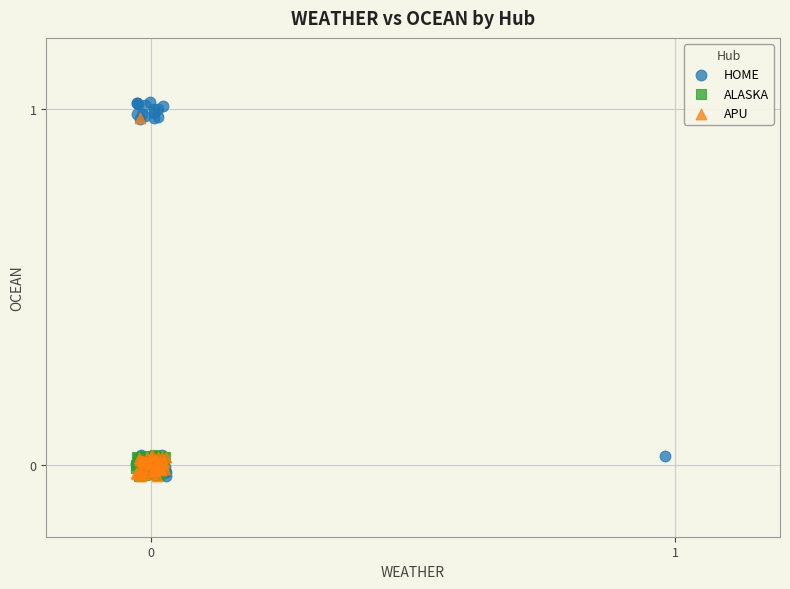

Which series has the widest spread of Y values?

HOME